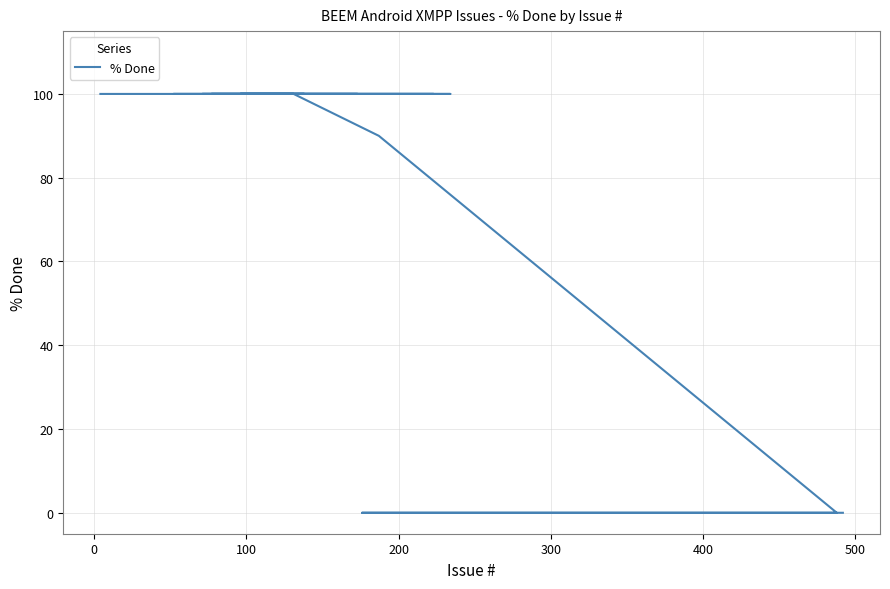

Reading right to left, extract all data points from this chart.

100	100	100	100	100	100	100	100	100	100	100	100	100	100	100	100	100	90	0	0	0	0	0	0	0	0